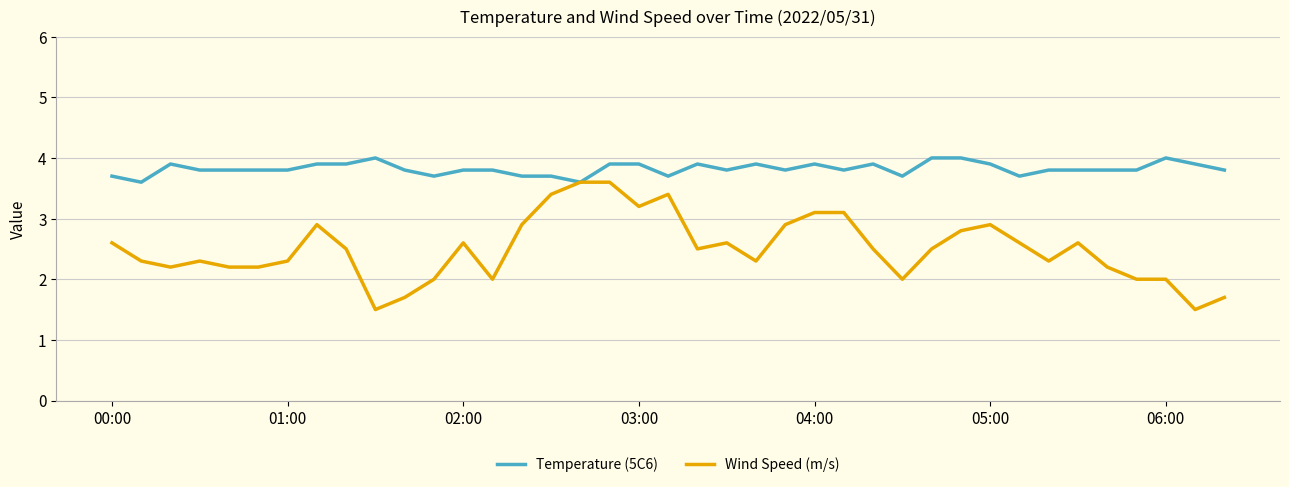

List the series in order of their peak value, lowest first.

Wind Speed (m/s), Temperature (5C6)